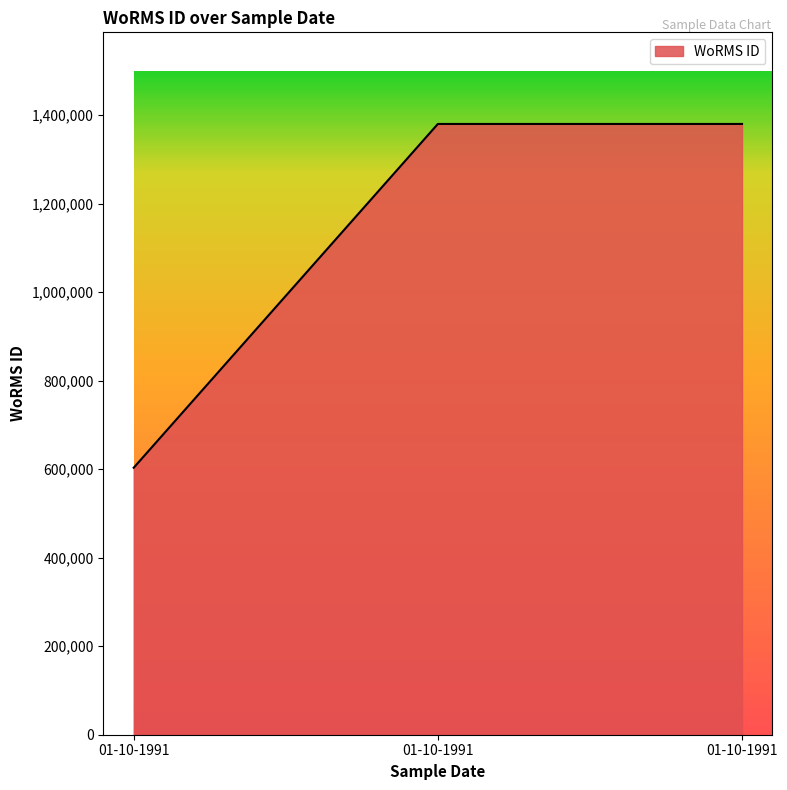

Reading right to left, what are all the values shown in this chart?

1380402	1380402	603429